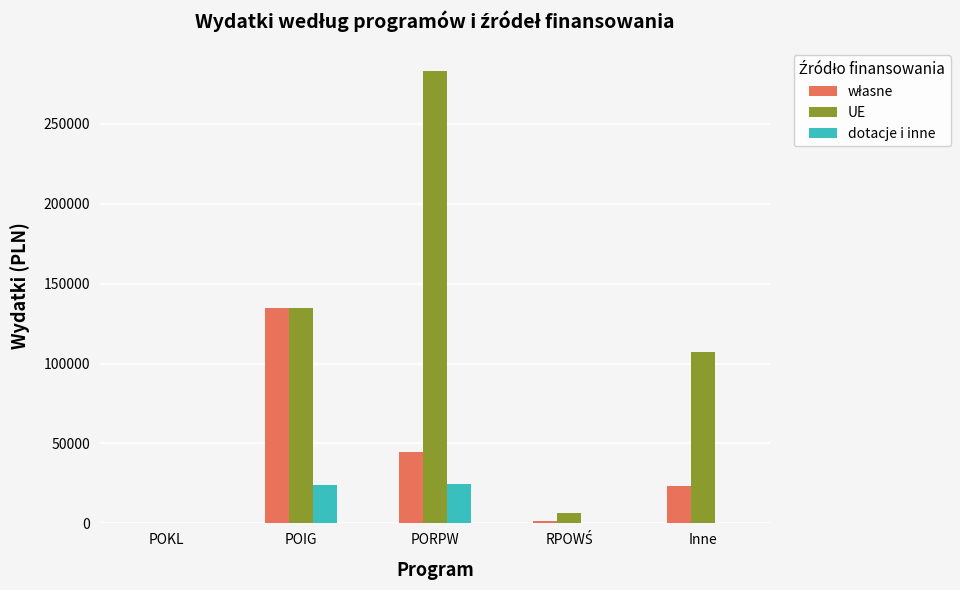

How many series are shown in this chart?

3